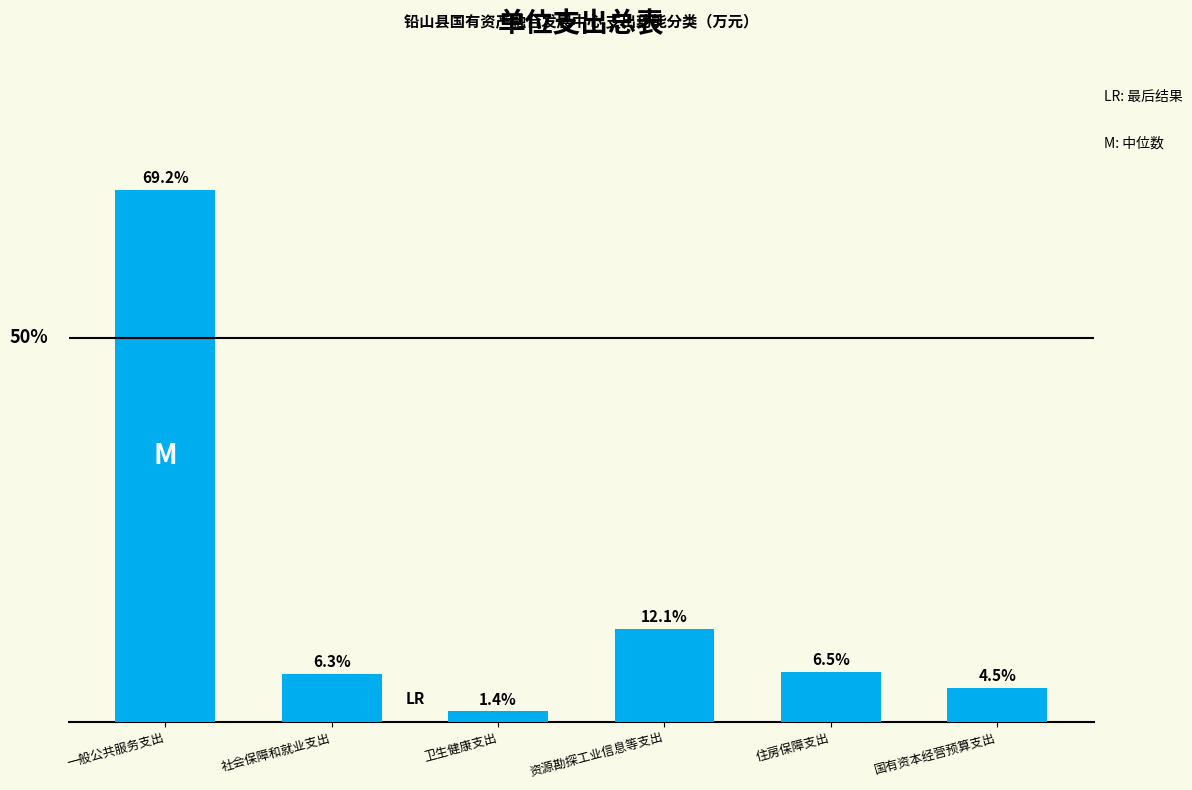

Rank the categories by value from highest to lowest.

一般公共服务支出, 资源勘探工业信息等支出, 住房保障支出, 社会保障和就业支出, 国有资本经营预算支出, 卫生健康支出